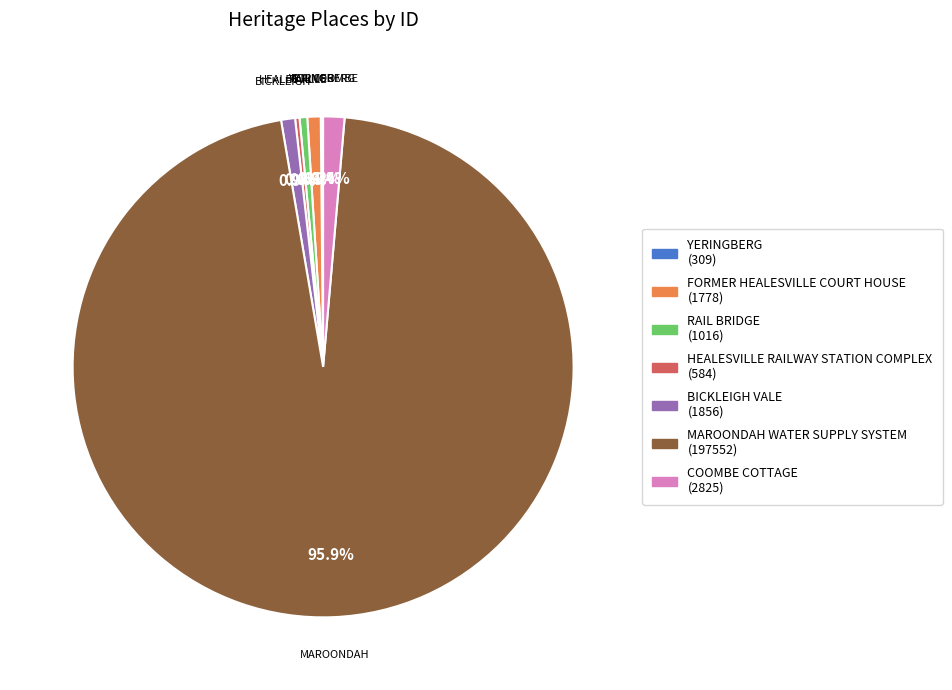

To the nearest percent, what portion does BICKLEIGH VALE represent?

1%